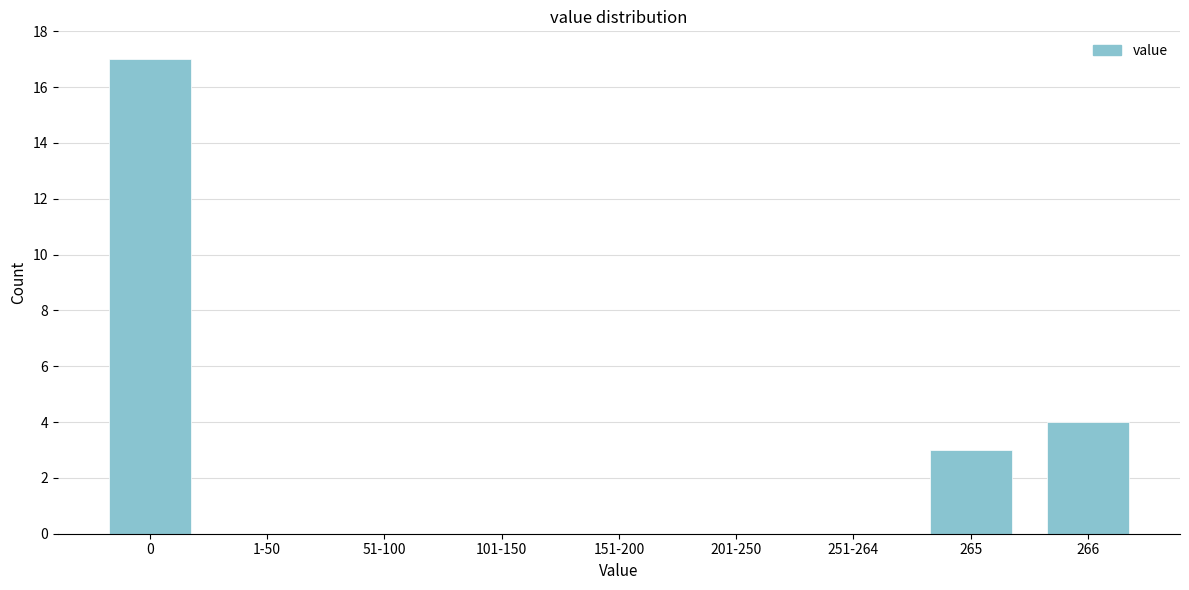

Reading left to right, list all the values displayed in this chart.

0=17	1-50=0	51-100=0	101-150=0	151-200=0	201-250=0	251-264=0	265=3	266=4